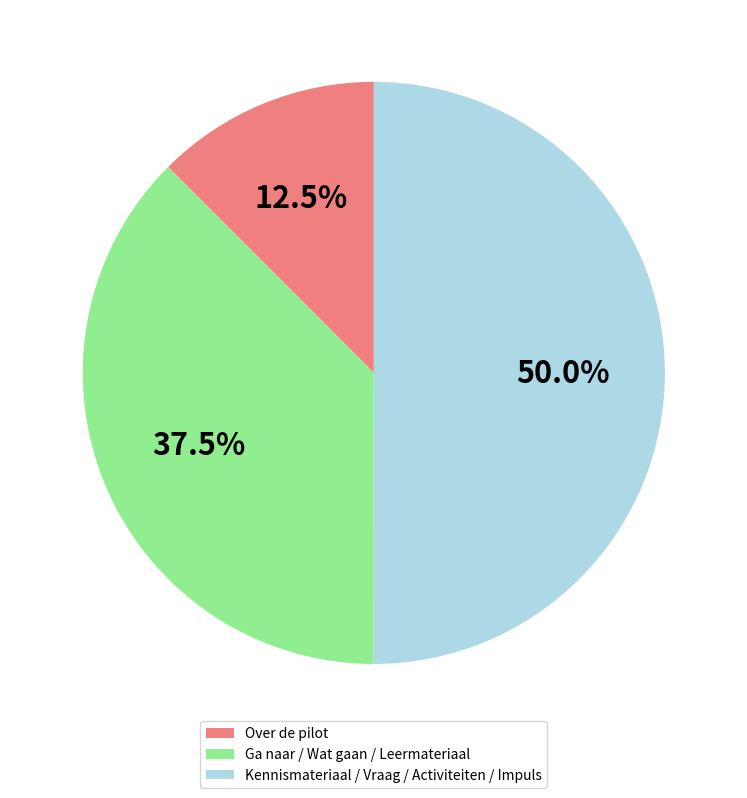

Does Over de pilot represent more than half of the total?

No